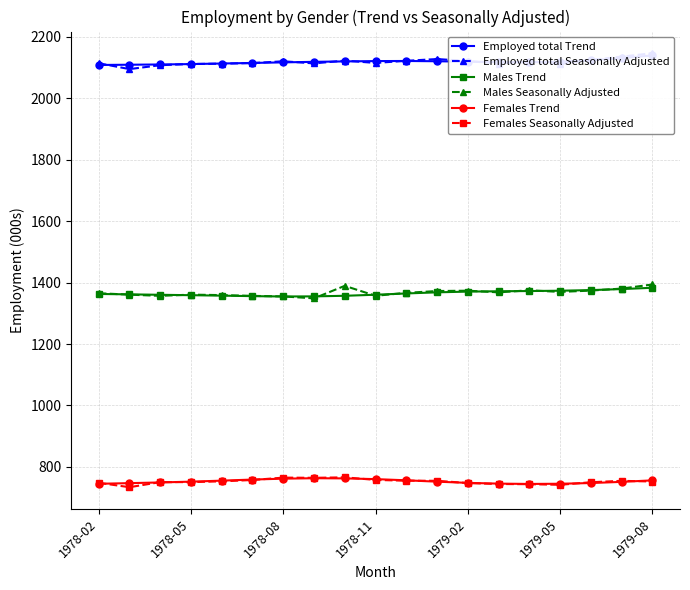

True or false: Males Seasonally Adjusted has more than 2 points higher than both neighbors.

True